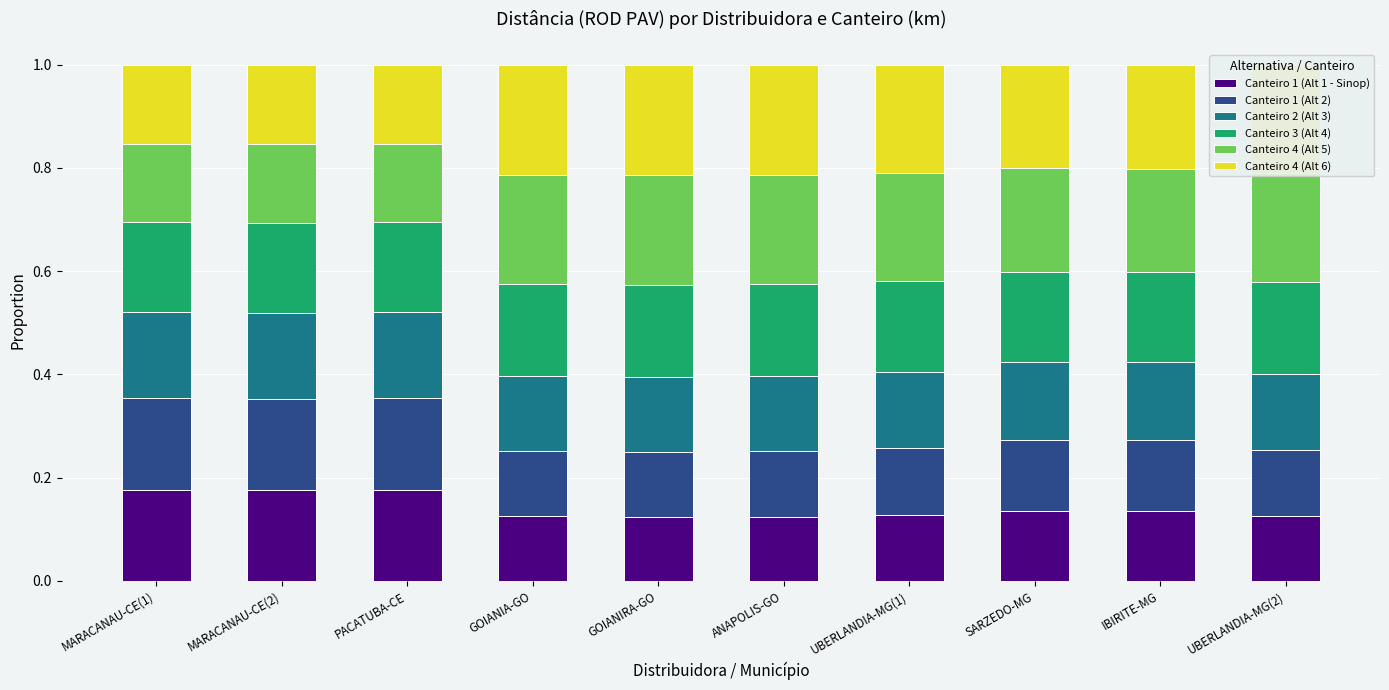

Is it true that Canteiro 1 (Alt 1 - Sinop) equals 0.2 at ANAPOLIS-GO?

False